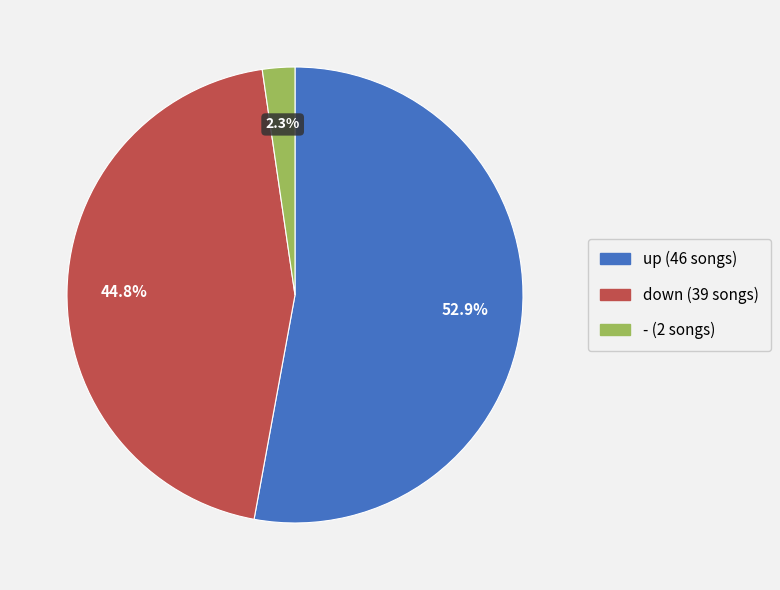

How many segments does this pie chart have?

3